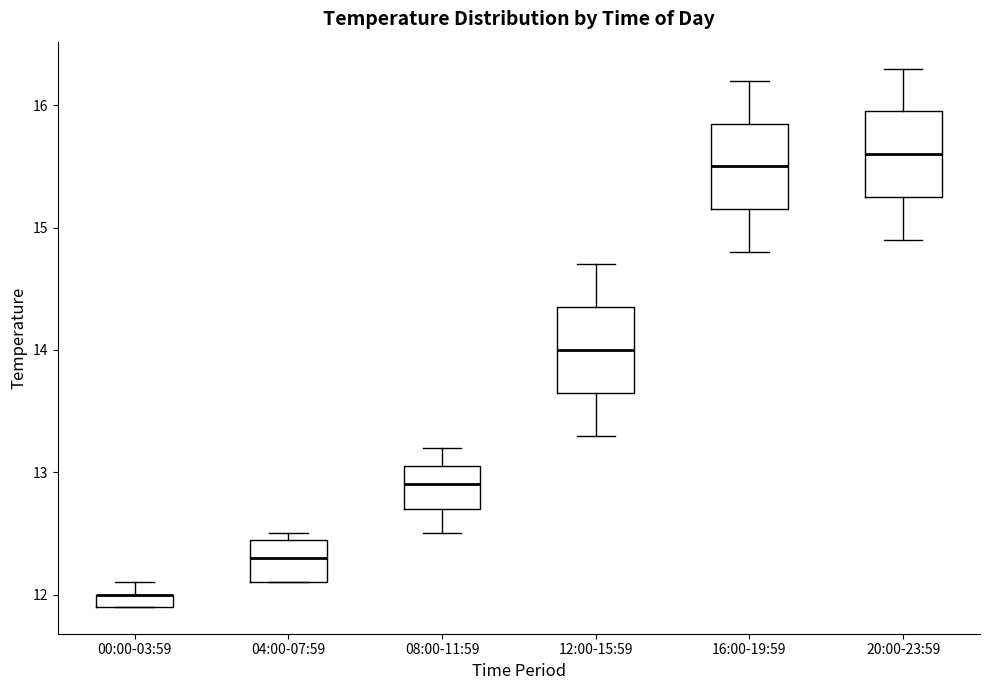

Where is the upper edge of the box for 00:00-03:59 on the y-axis? The values are not printed on the chart, so give them approximately, as read against the axis.

12.0